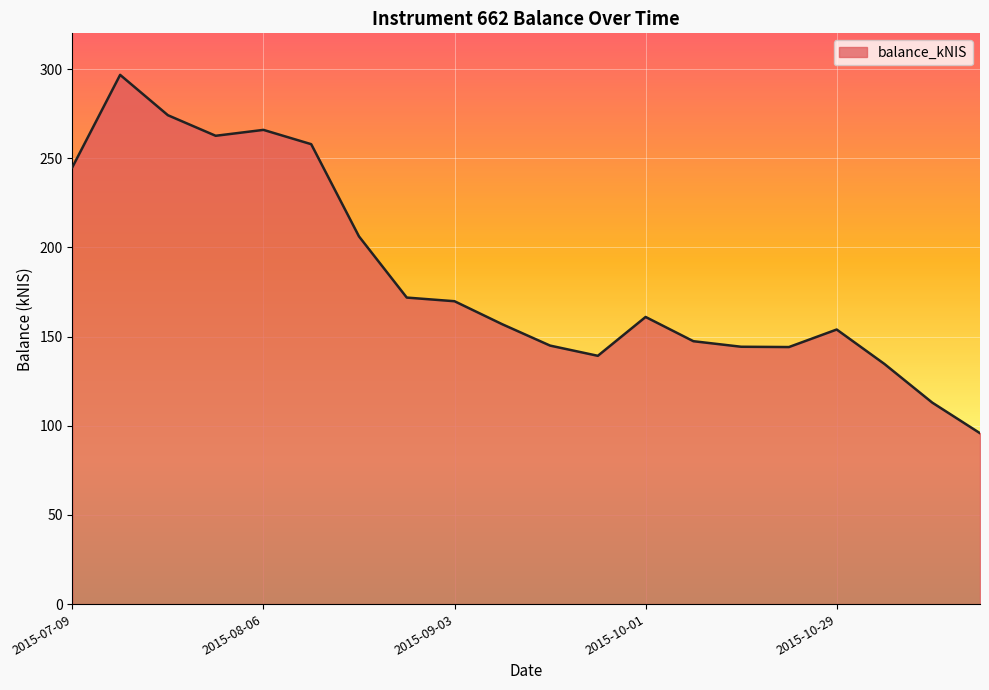

What is the difference between the maximum and minimum values?

200.9